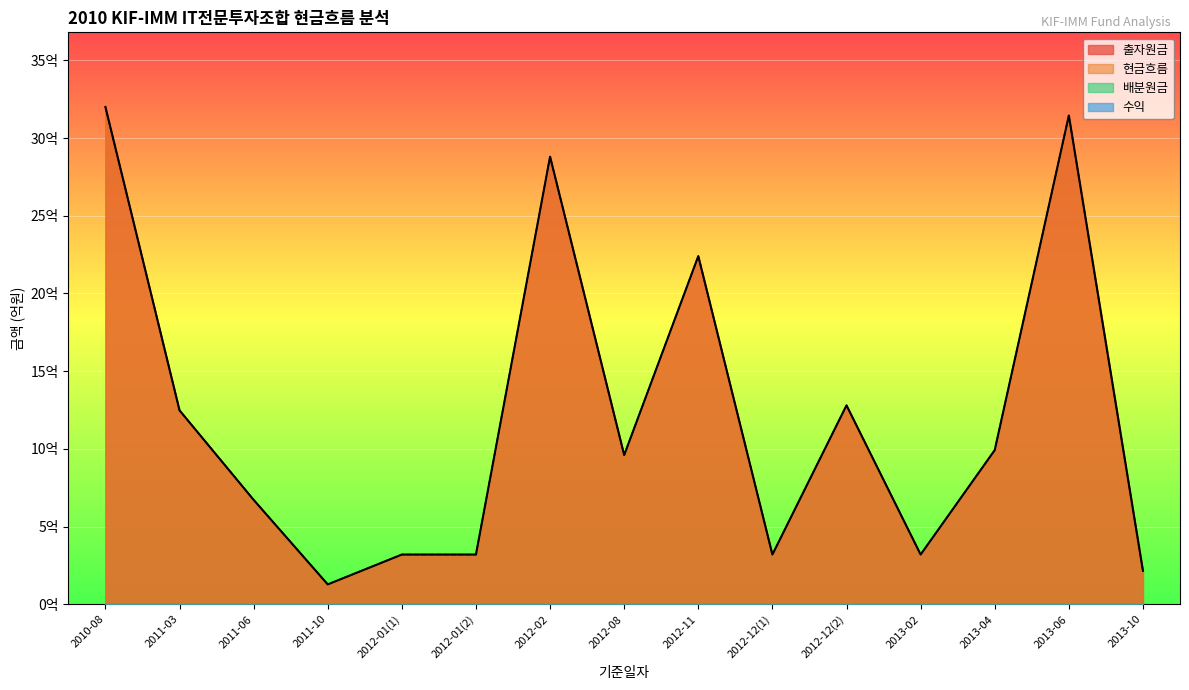

What is the maximum value shown in the chart?

32.0